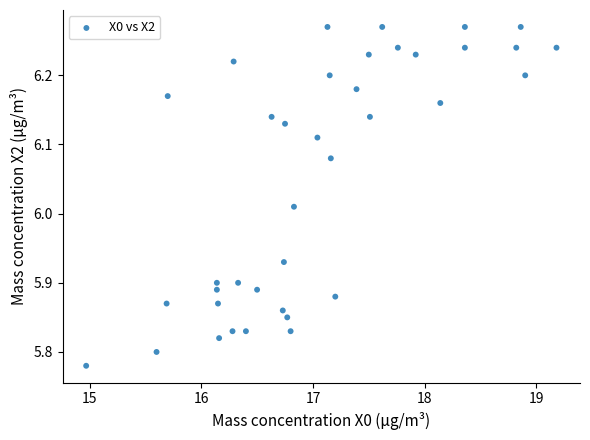

What is the range of Y values (max minus min)?

0.5